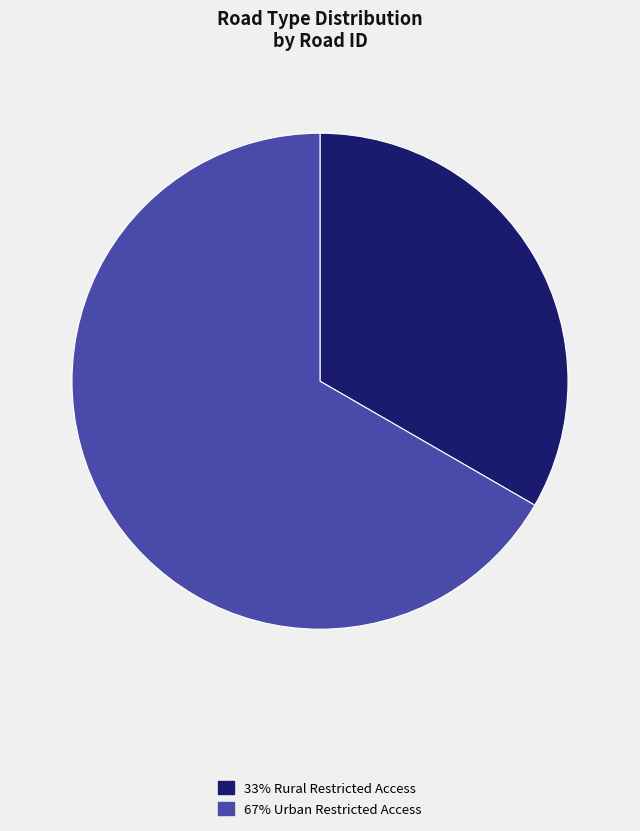

How many slices are in this pie chart?

2